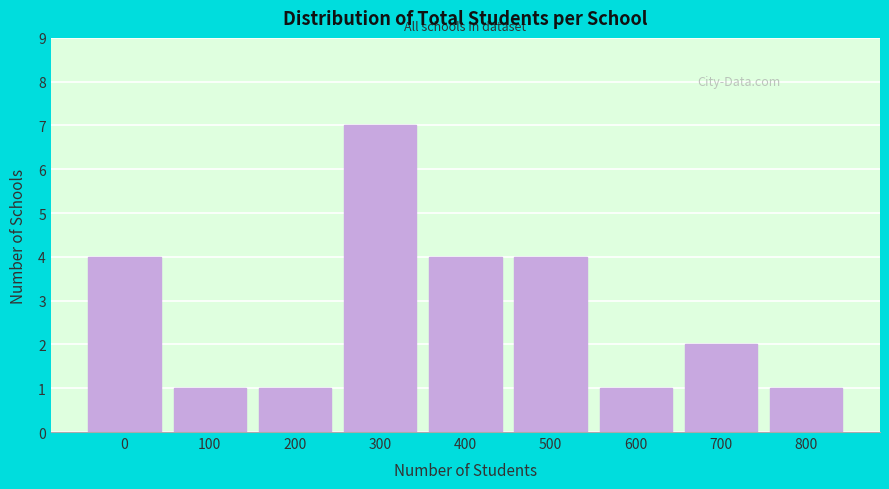

Reading left to right, what are all the values shown in this chart?

0=4	100=1	200=1	300=7	400=4	500=4	600=1	700=2	800=1